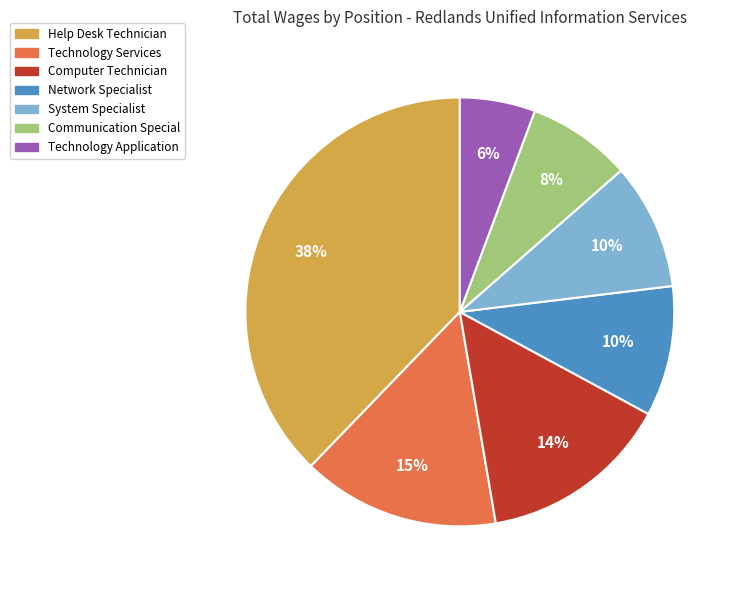

To the nearest percent, what is the average slice percentage?

14%